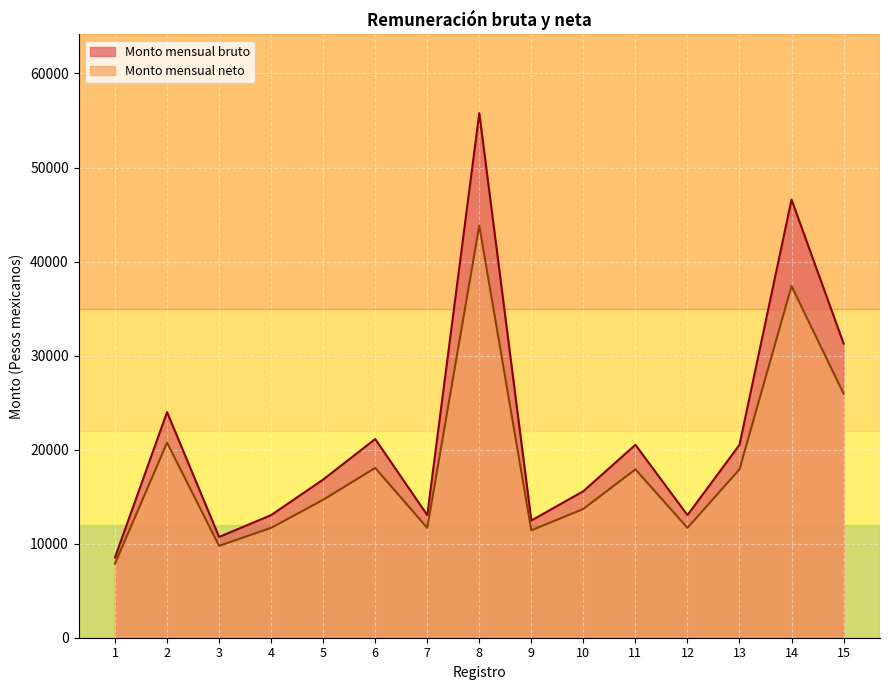

Does the chart display data point markers on the line(s)?

No